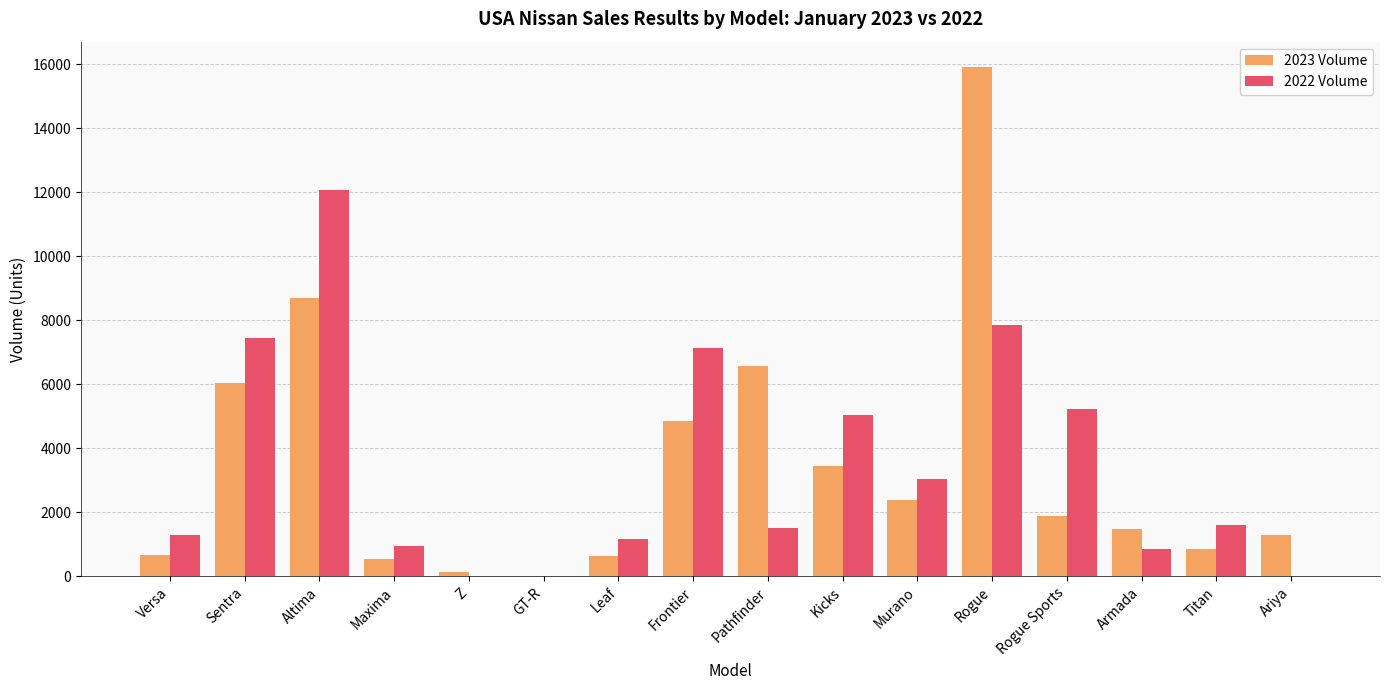

How many series are shown in this chart?

2